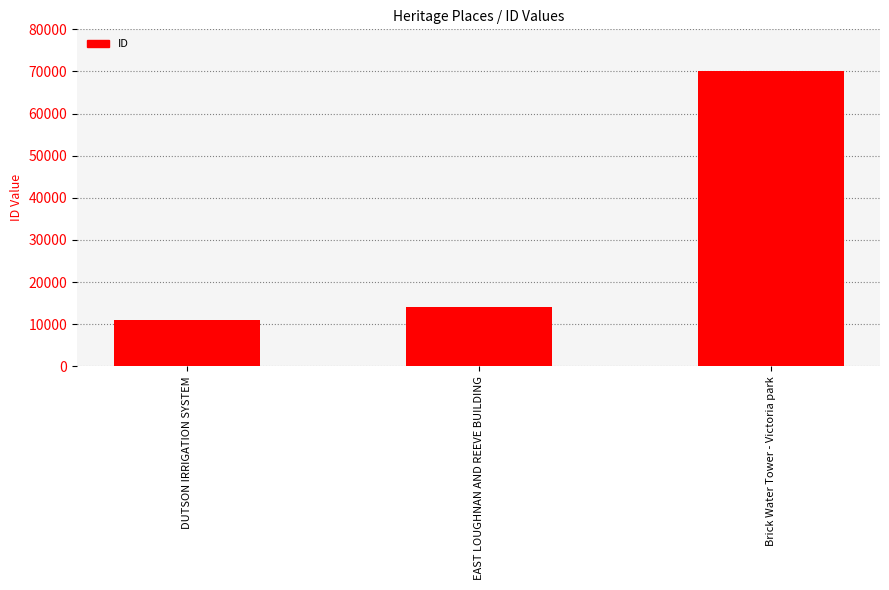

What is the sum of the values at EAST LOUGHNAN AND REEVE BUILDING and Brick Water Tower - Victoria park?

84078